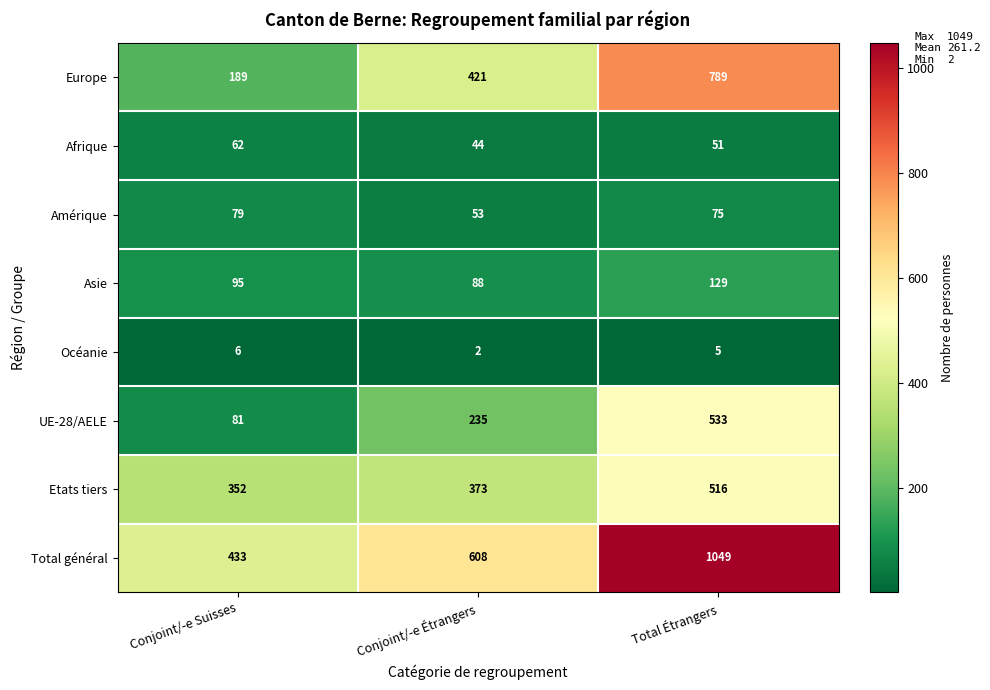

What value does the Total général series have at Conjoint/-e Suisses, to the nearest 50?

450